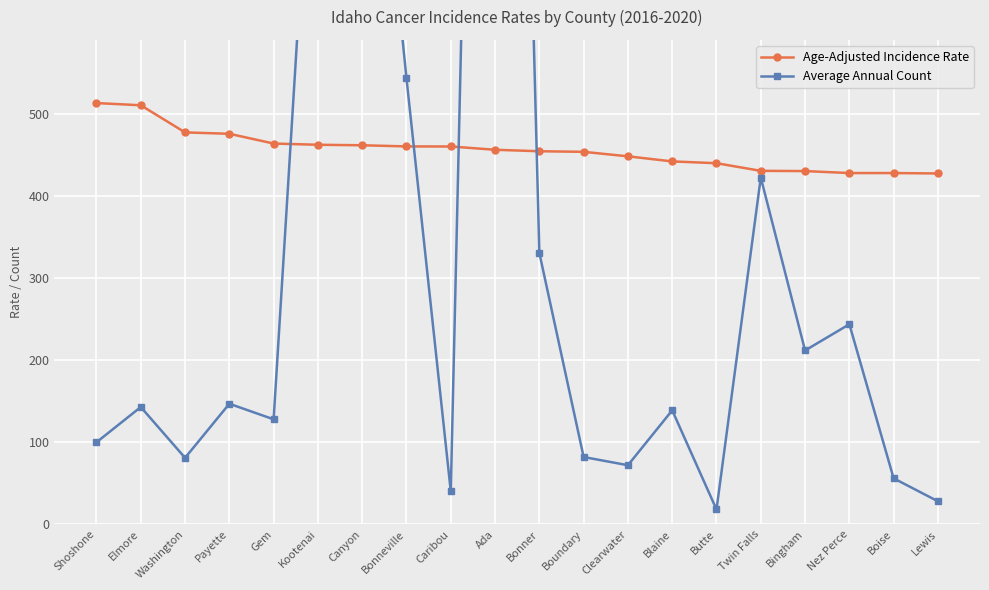

What is the value of the Average Annual Count point at the 10th from the left?

2394.0